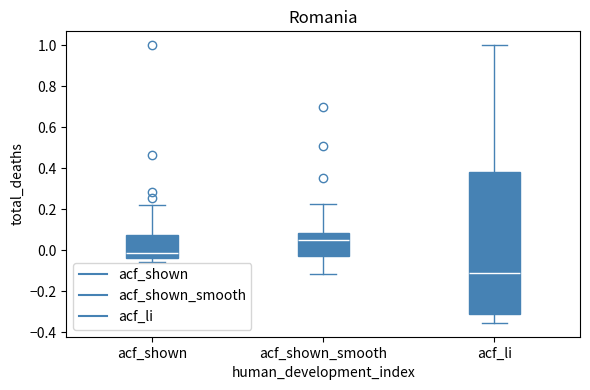

Comparing the boxes themselves (not the whiskers), which one is the tallest?

acf_li